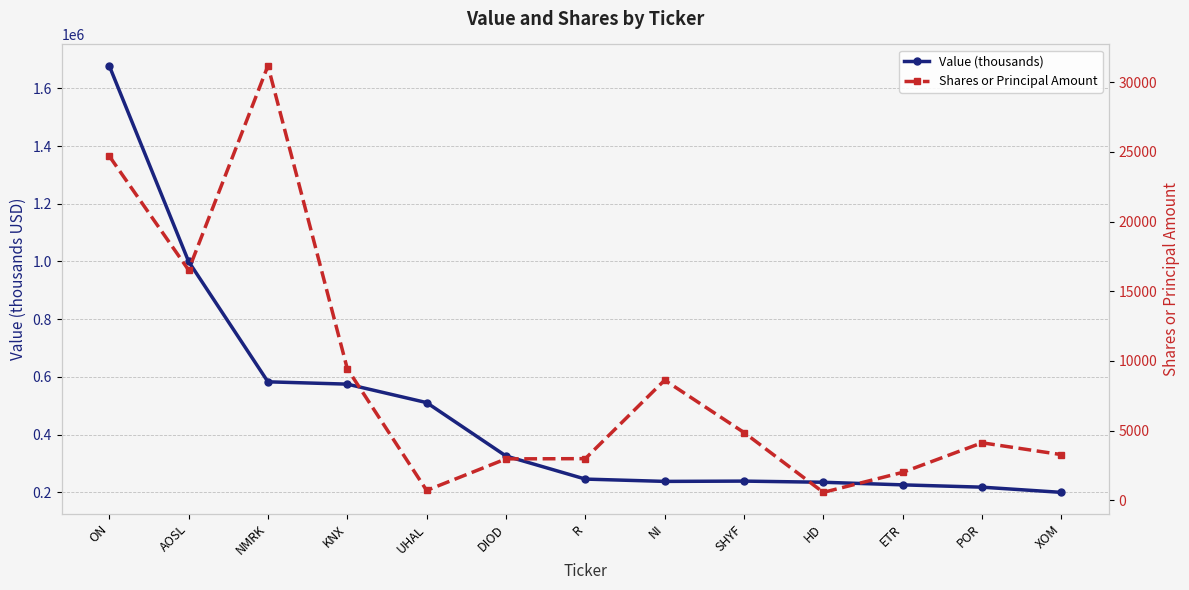

Rank the series at NMRK from highest to lowest value.

Value (thousands), Shares or Principal Amount